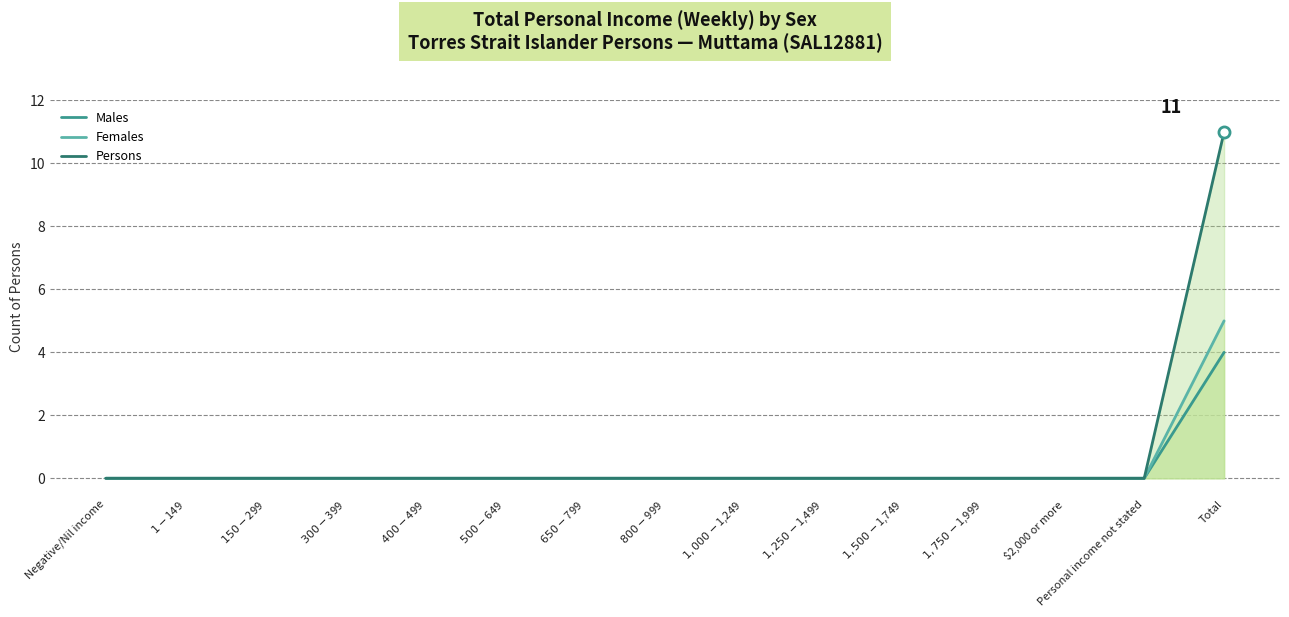

The Males series shows 0 at $1-$149. True or false?

True